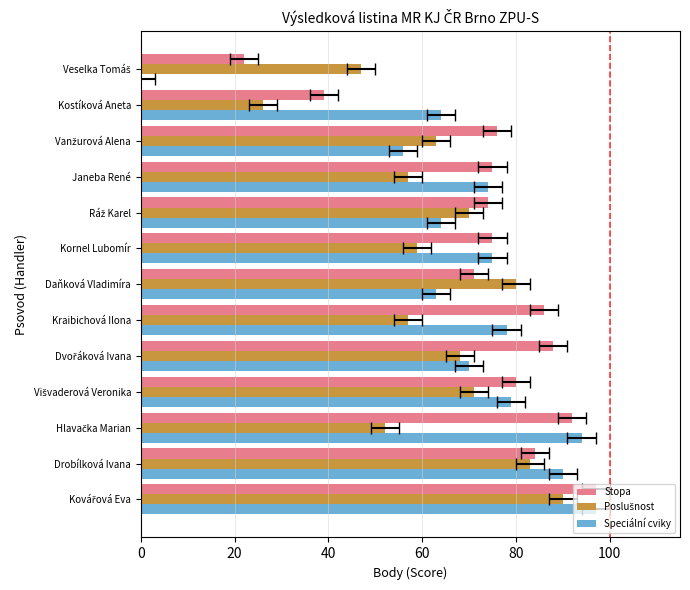

Between Drobílková Ivana and Višvaderová Veronika, which series saw the biggest shift?

Poslušnost